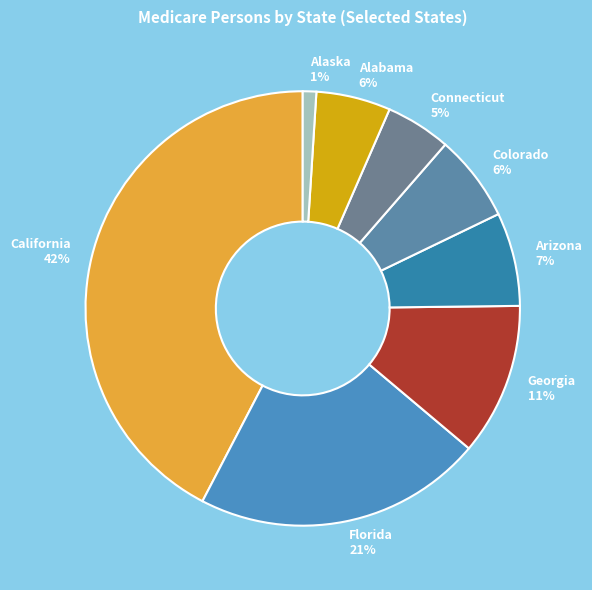

To the nearest percent, what is the average slice percentage?

12%